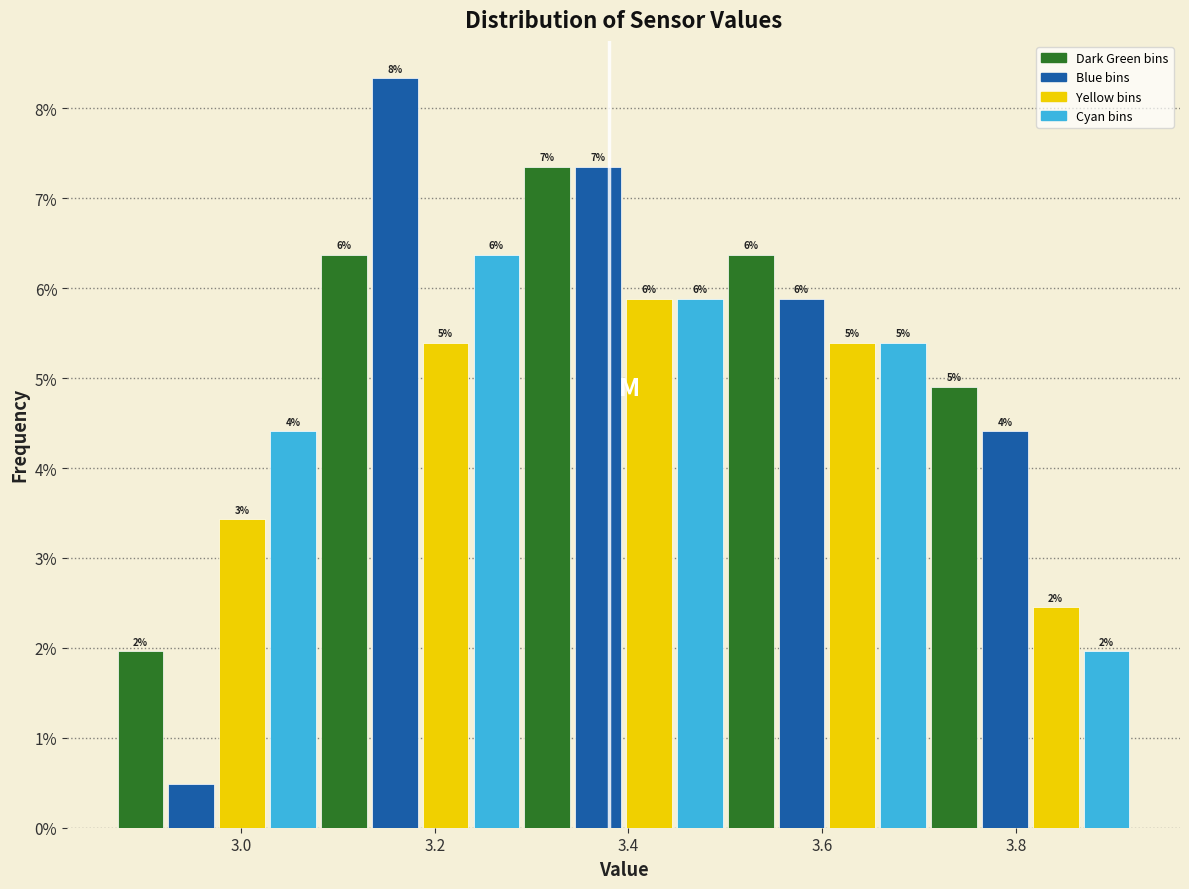

Read against the x-axis, roughly where is the centre of the tallest bar?

3.16